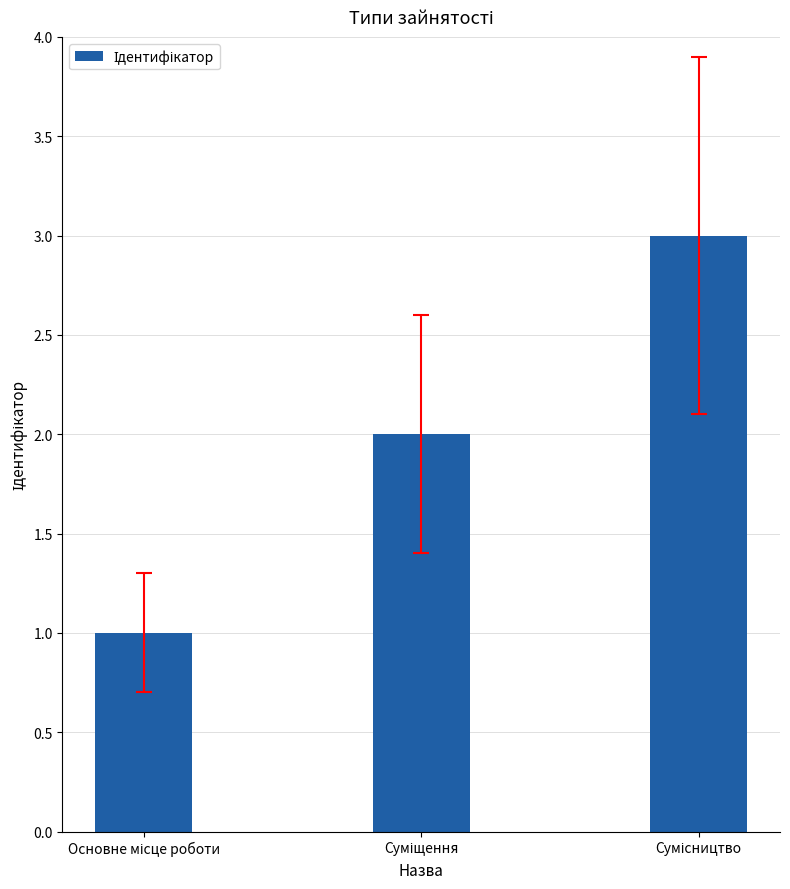

What is the greatest value displayed?

3